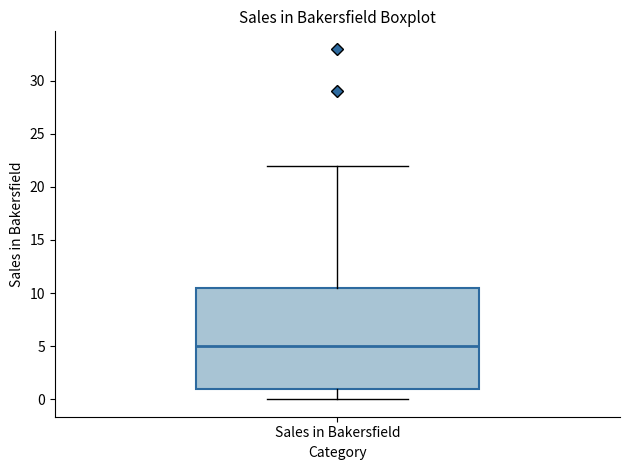

Transcribe this box plot: give where the median line is, the range the box spans, and where the two whiskers end, as read against the y-axis. The values are not printed on the chart, so give them approximately, as read against the axis.

median 5.0, box 1.0 to 10.5, whiskers 0.0 to 22.0